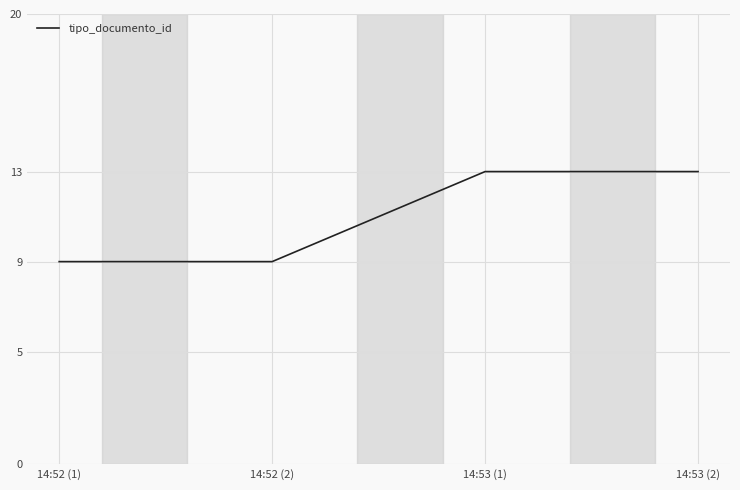

The value at 14:52 (1) is 12. True or false?

False